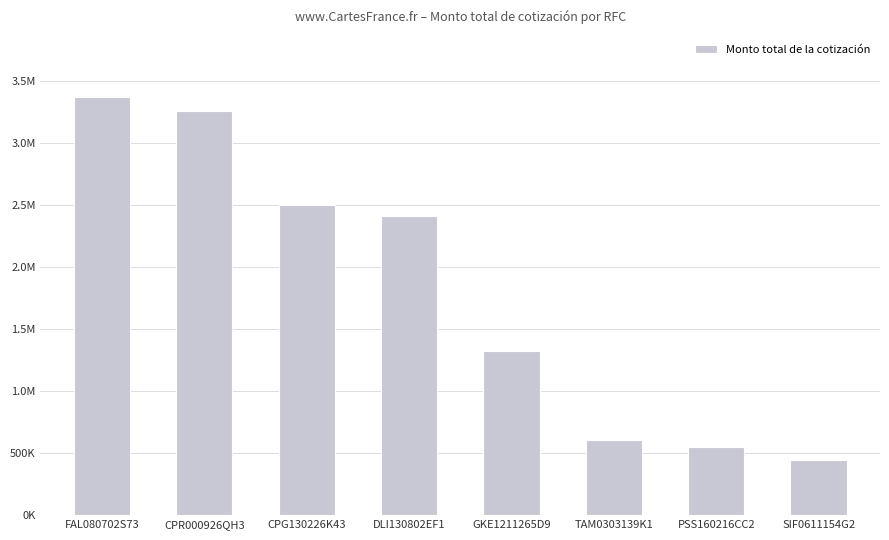

True or false: the data shows 1323792.0 at GKE1211265D9.

True